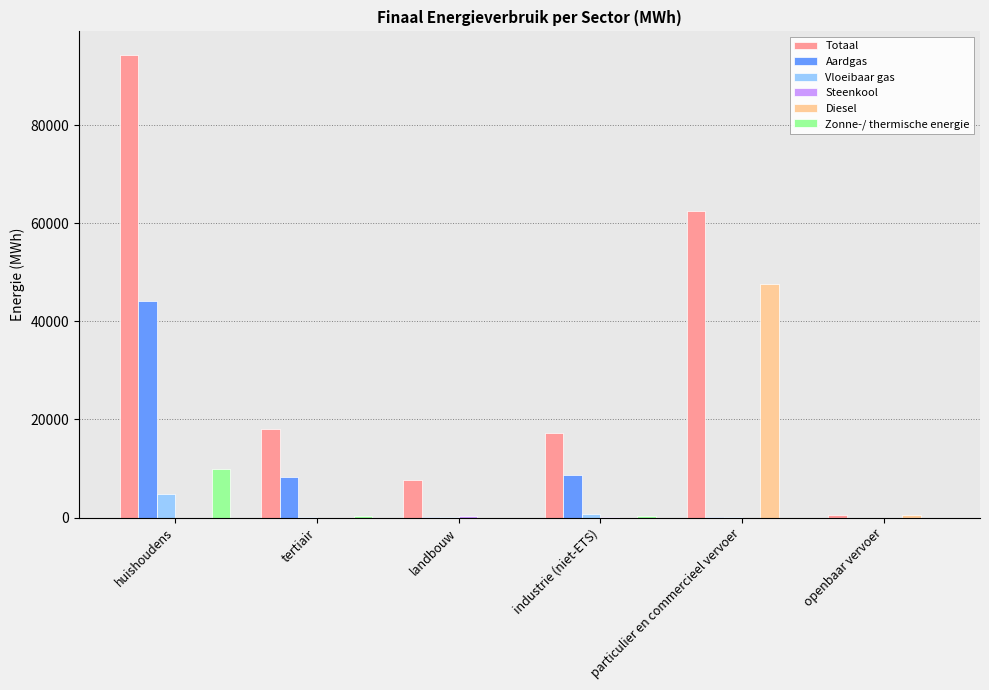

What is the sum of all Totaal values?

200476.6